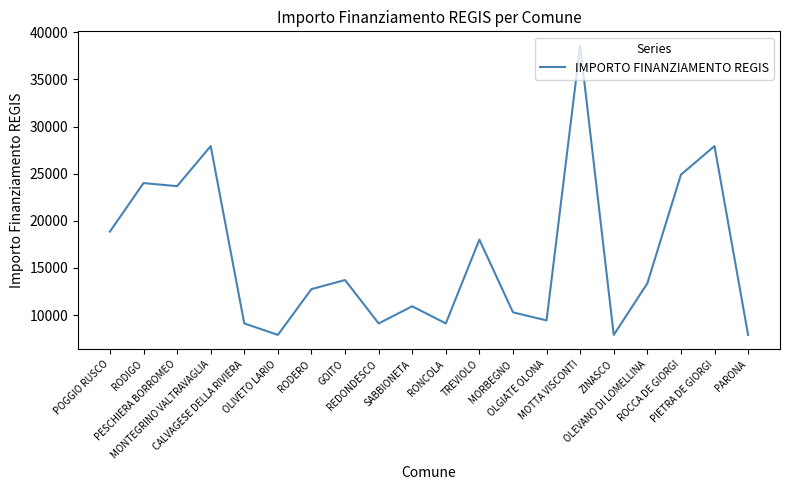

At which category does the chart reach its peak across all series?

MOTTA VISCONTI